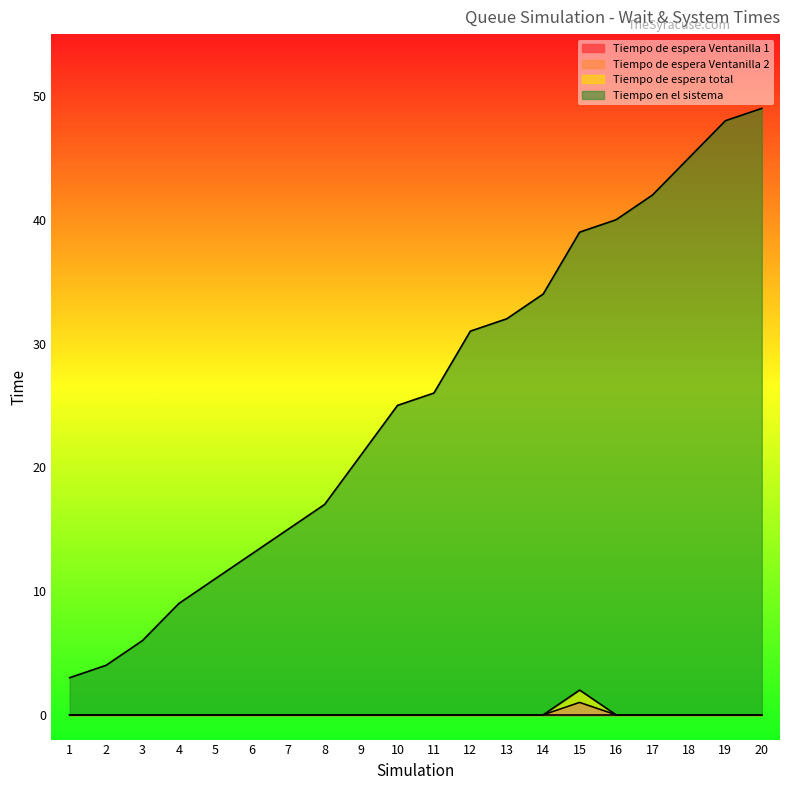

How many positive values does the Tiempo de espera total series have?

1